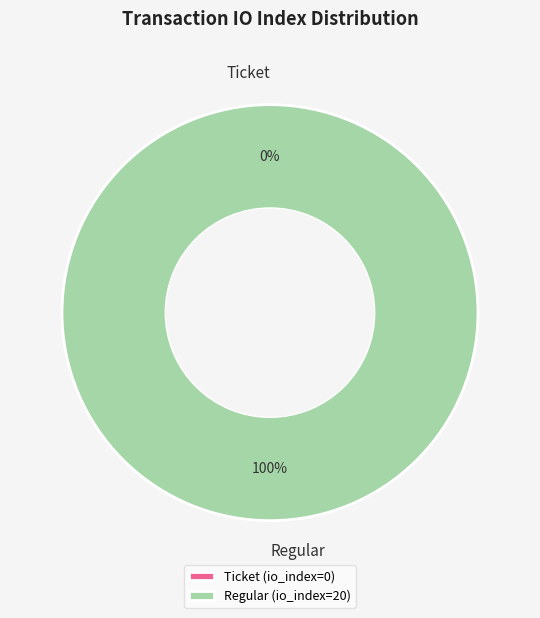

Count the number of slices in the pie.

2